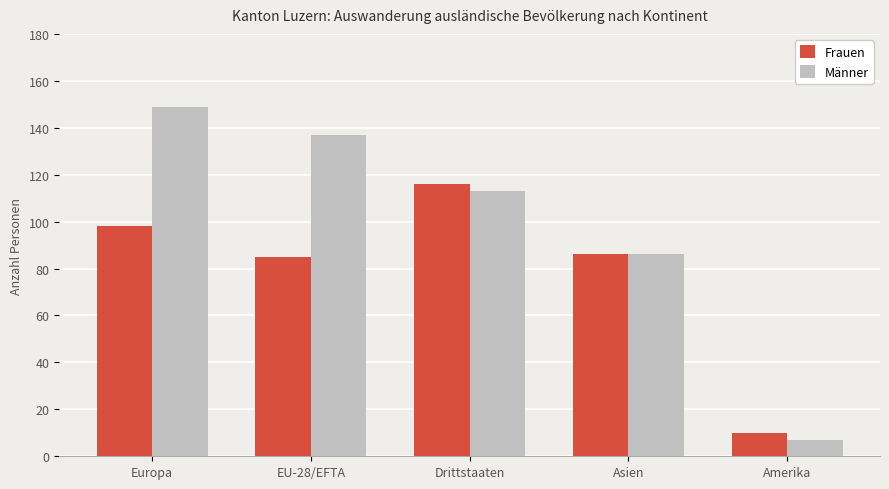

Reading left to right, extract all data points from this chart.

Frauen: 98	85	116	86	10
Männer: 149	137	113	86	7